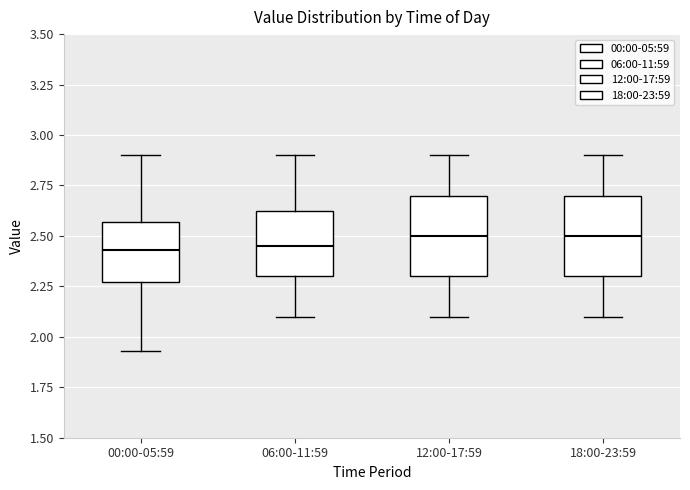

Reading left to right, transcribe this box plot: for each box, give where its median line is, the range the box spans, and where its two whiskers end, as read against the y-axis. The values are not printed on the chart, so give them approximately, as read against the axis.

00:00-05:59: median 2.45, box 2.25 to 2.55, whiskers 1.95 to 2.90
06:00-11:59: median 2.45, box 2.30 to 2.65, whiskers 2.10 to 2.90
12:00-17:59: median 2.50, box 2.30 to 2.70, whiskers 2.10 to 2.90
18:00-23:59: median 2.50, box 2.30 to 2.70, whiskers 2.10 to 2.90